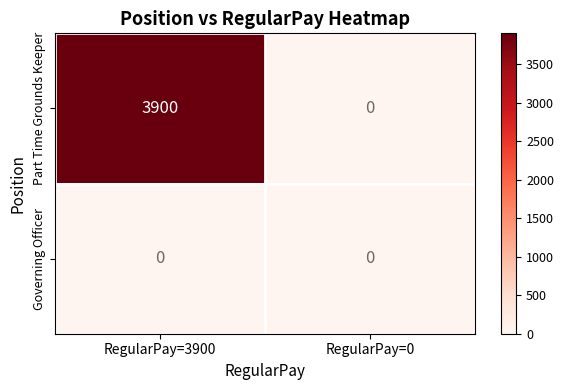

List the series in order of their peak value, lowest first.

Governing Officer, Part Time Grounds Keeper